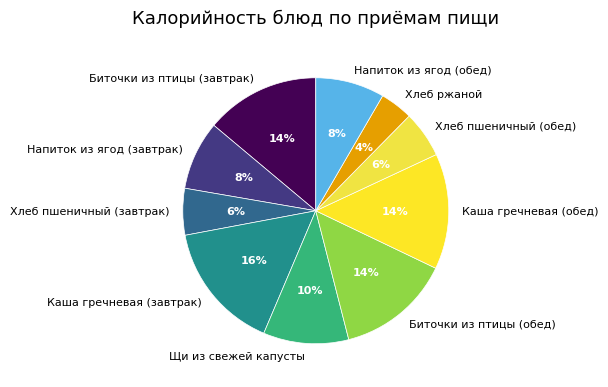

Is the sum of Хлеб пшеничный (обед) and Напиток из ягод (завтрак) greater than half?

No